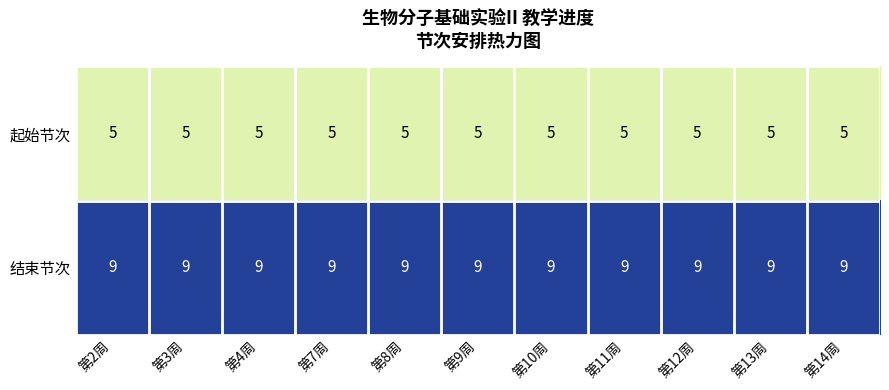

At 第2周, list the series in order from smallest to largest.

起始节次, 结束节次